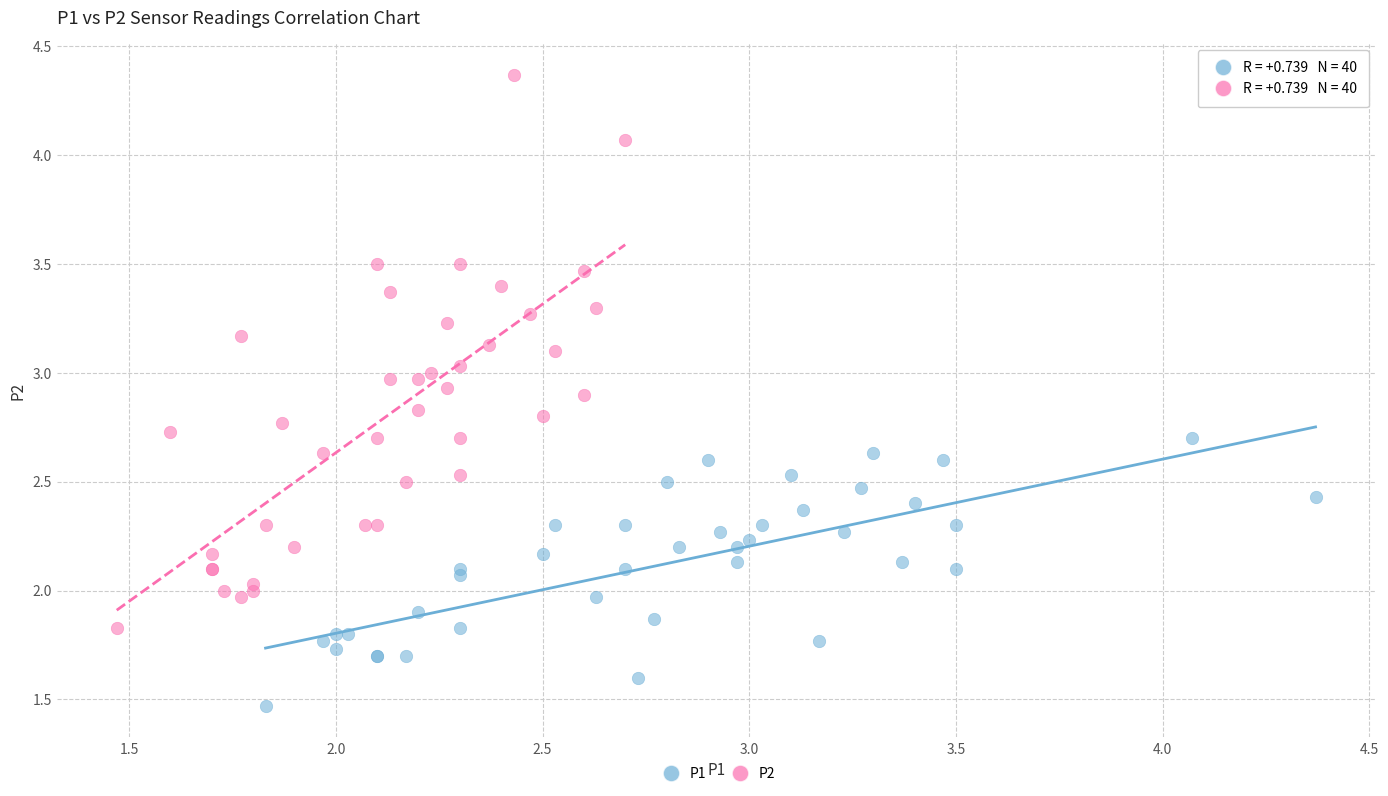

Which series contains the highest Y value?

P2